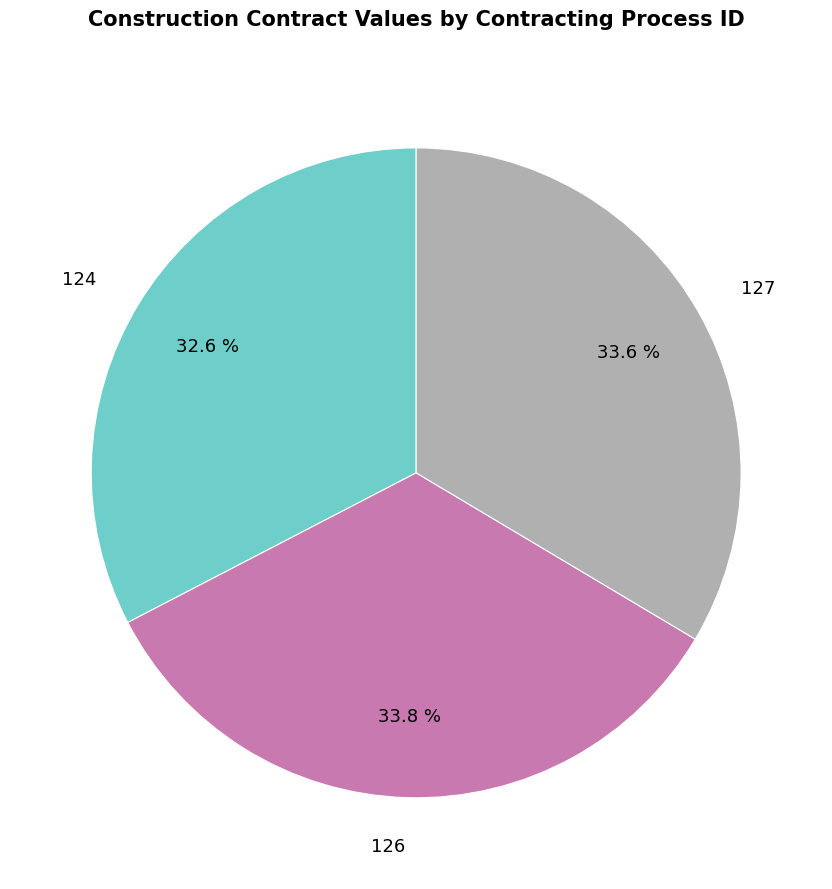

To the nearest percent, what percentage of the pie is 127?

34%